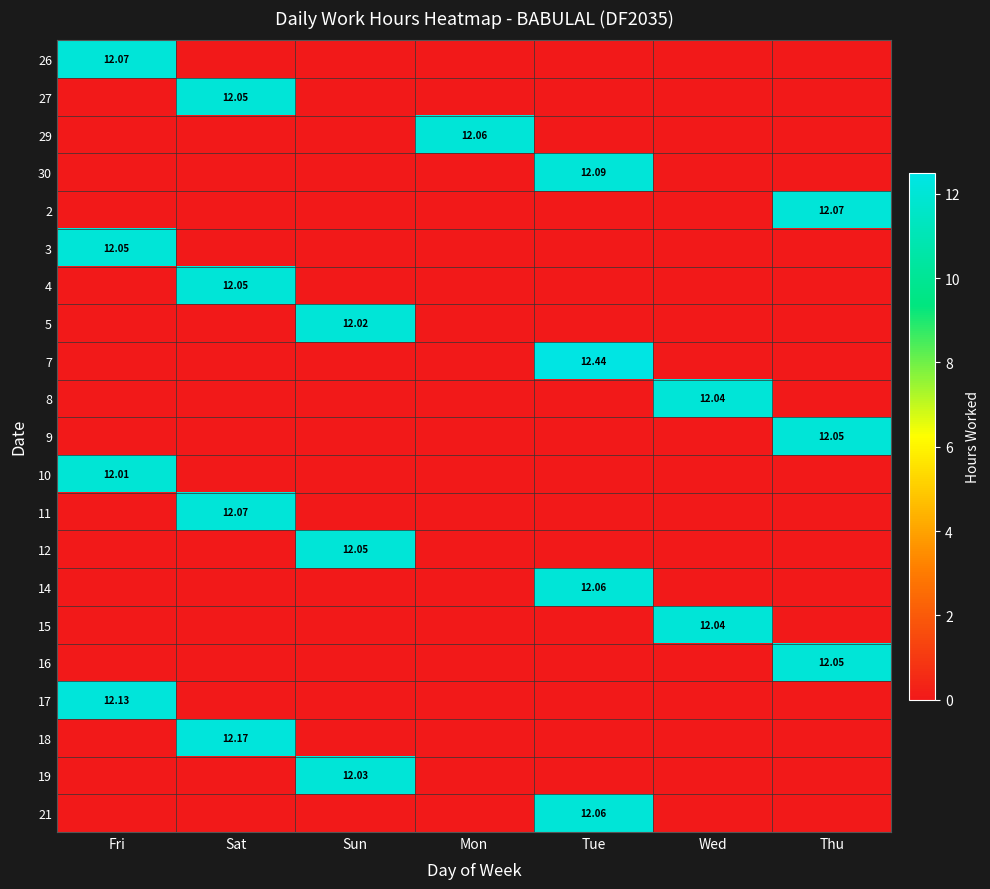

Rank the series by their maximum value, from lowest to highest.

10, 5, 19, 8, 15, 27, 3, 4, 9, 12, 16, 29, 14, 21, 26, 2, 11, 30, 17, 18, 7